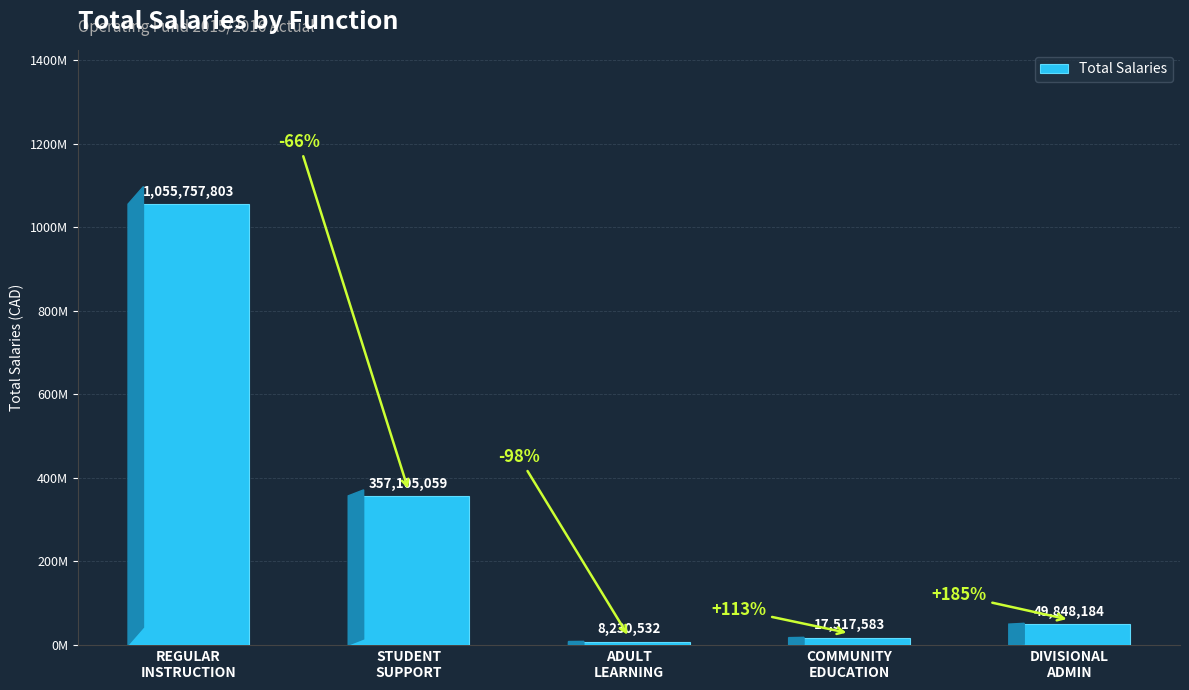

Are the bars horizontal?

No